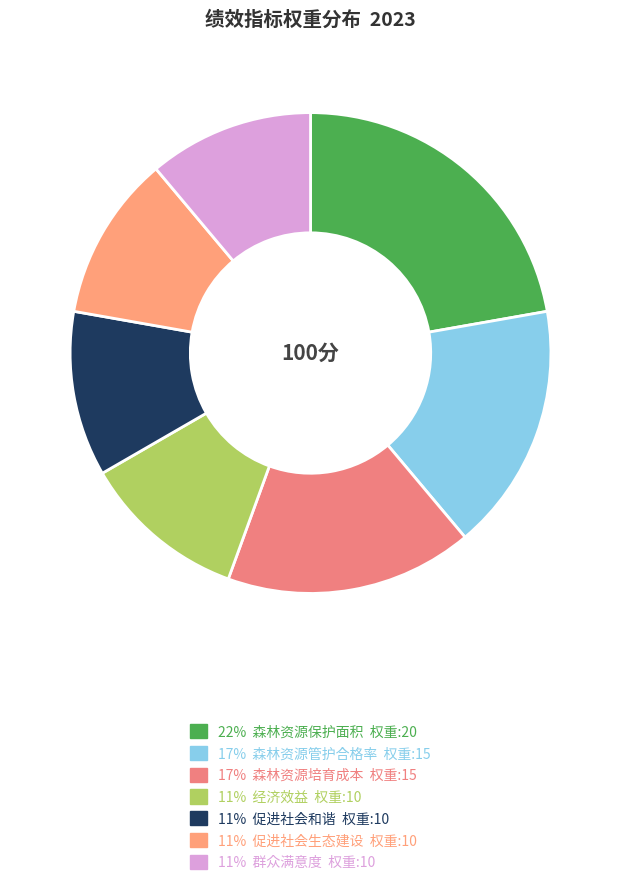

How many slices are in this pie chart?

7